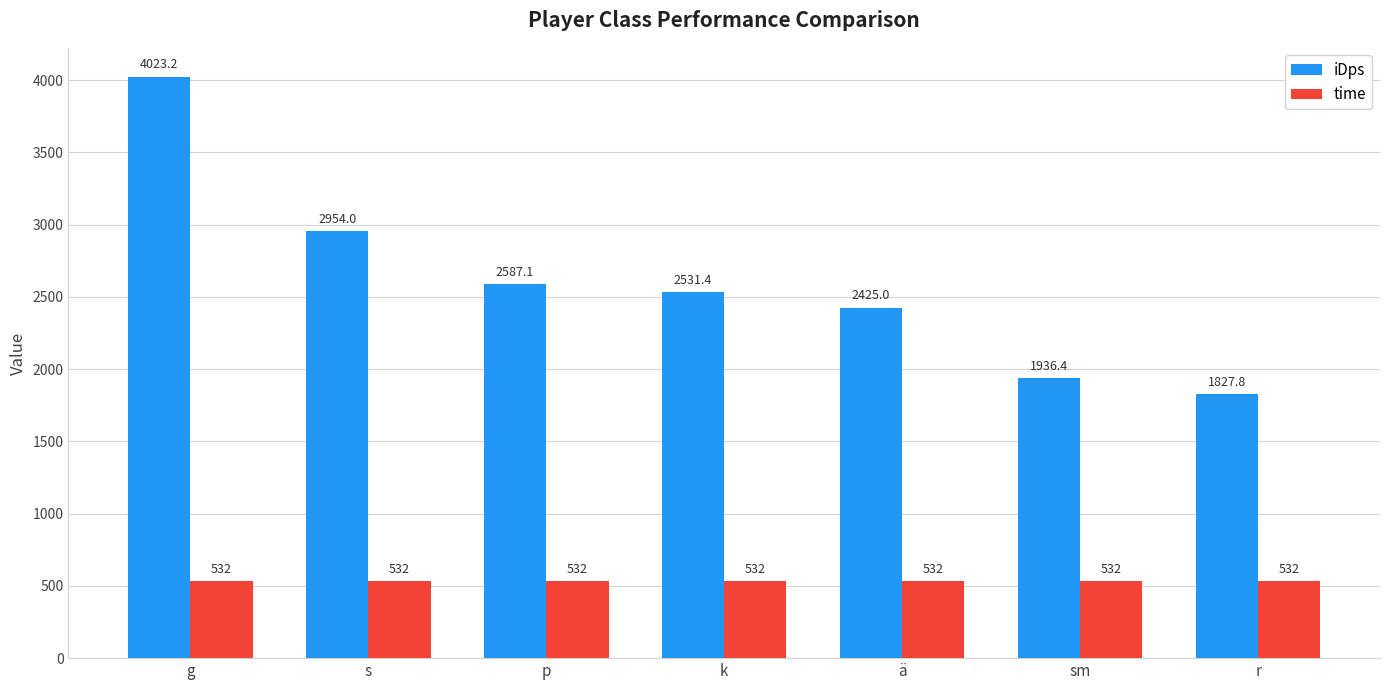

What is the value of the time bar at the 5th from the left?

532.0